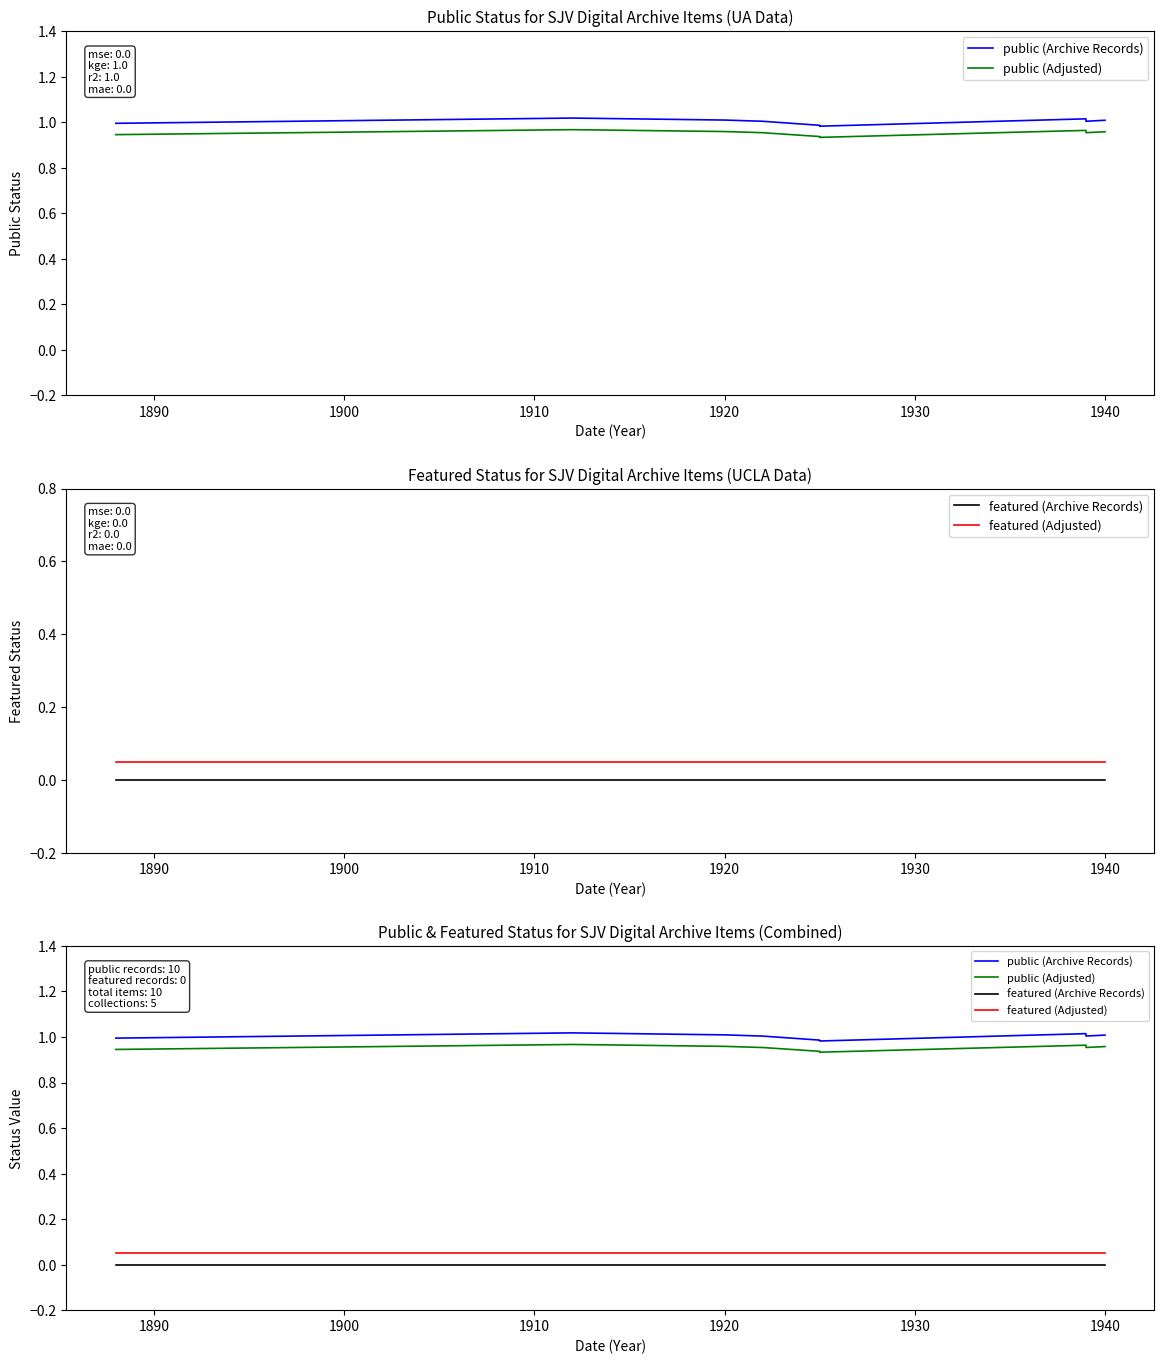

Is the value of featured (Adjusted) at 1930 greater than the value of public (Adjusted) at 1930?

No